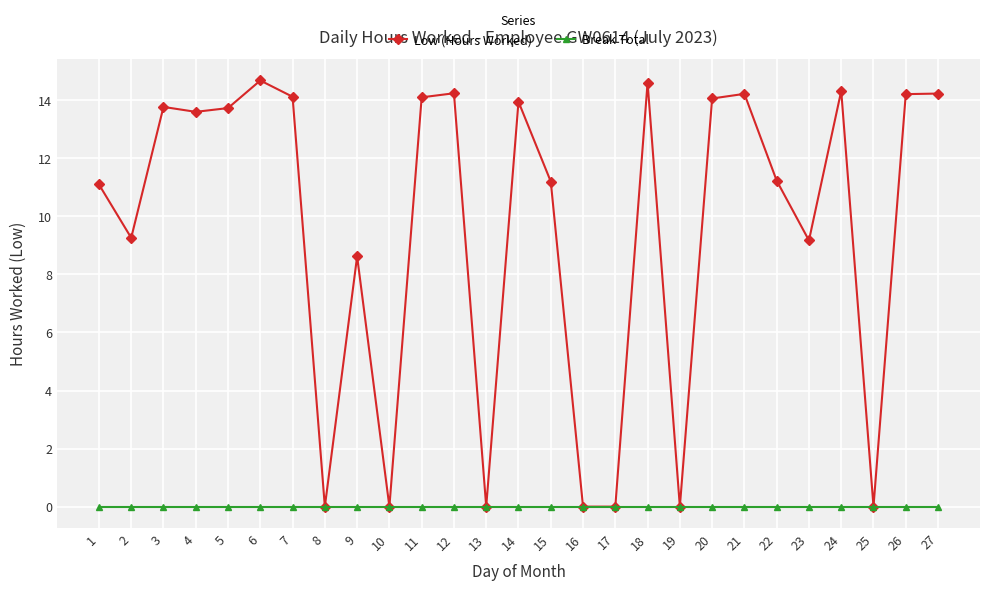

Rank the series by their maximum value, from lowest to highest.

Break Total, Low (Hours Worked)